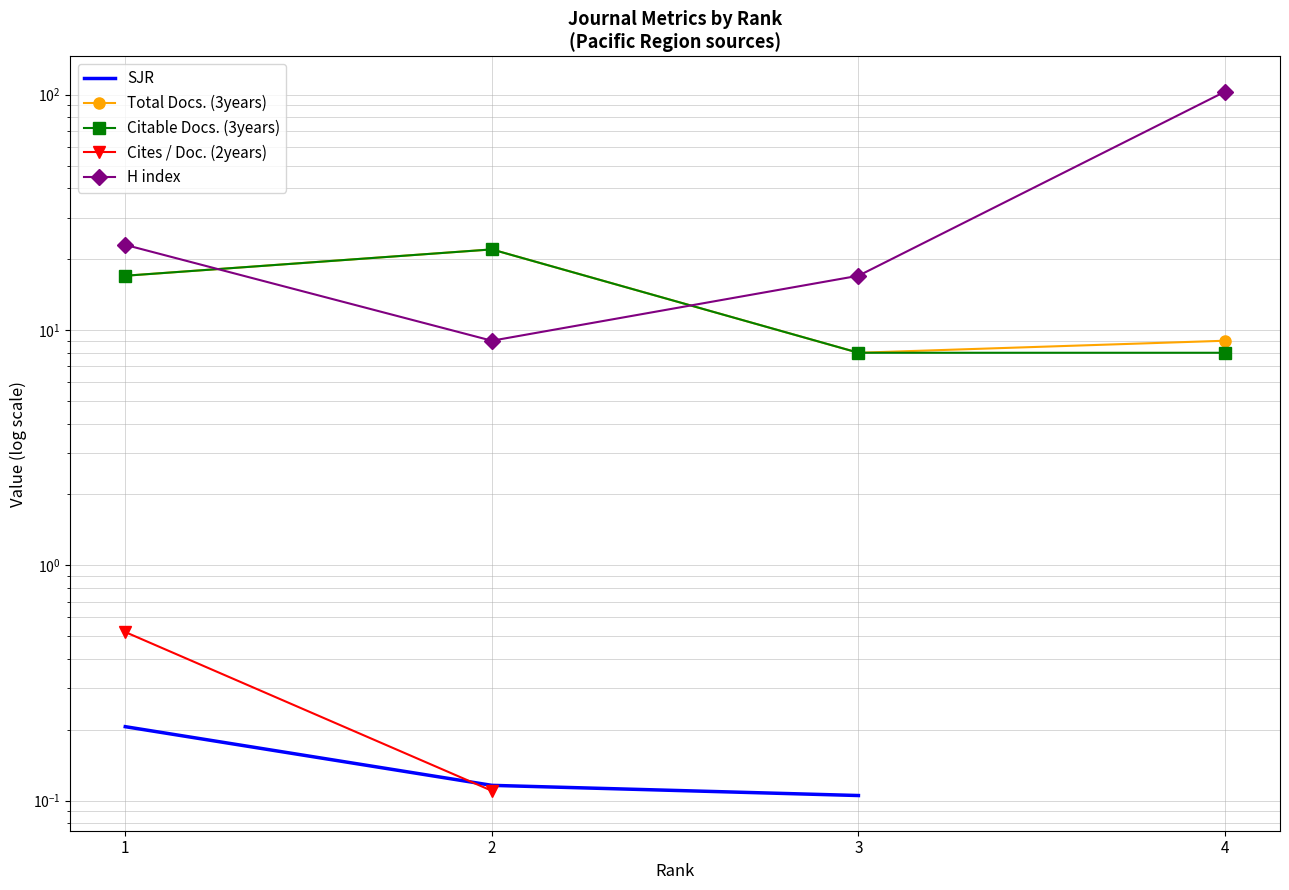

How many Citable Docs. (3years) values are between 8 and 22?

4